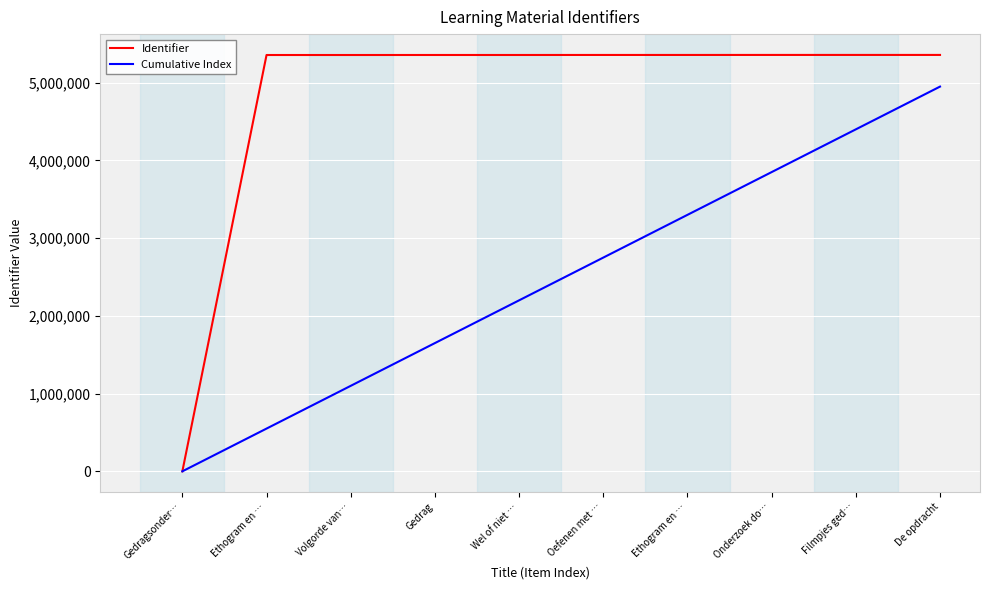

What is the sum of the Identifier values at De opdracht and Onderzoek do…?

10714942